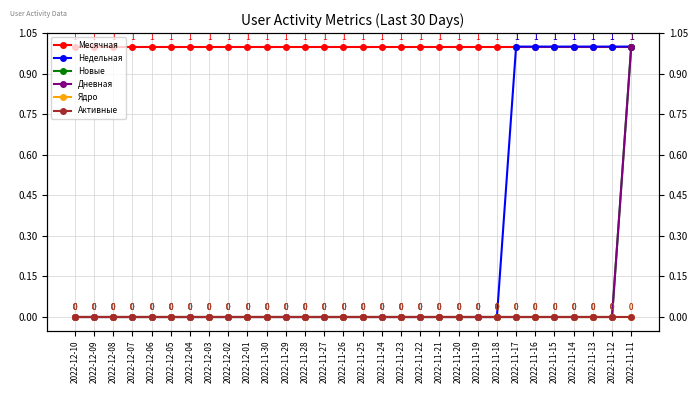

Between 2022-11-15 and 2022-11-14, which is larger?

2022-11-15